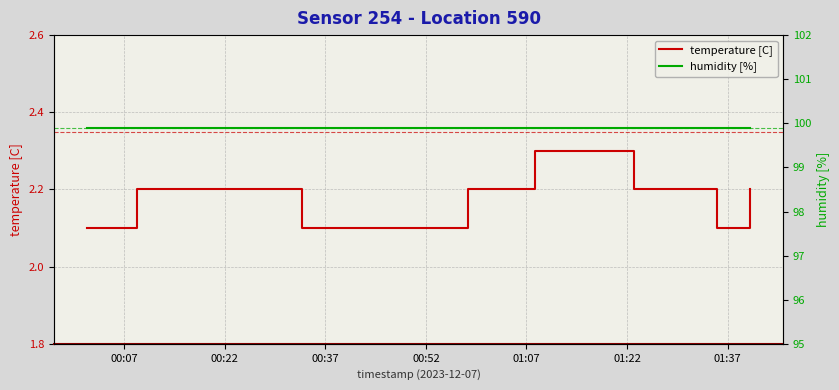

True or false: humidity [%] and temperature [C] intersect in this chart.

False